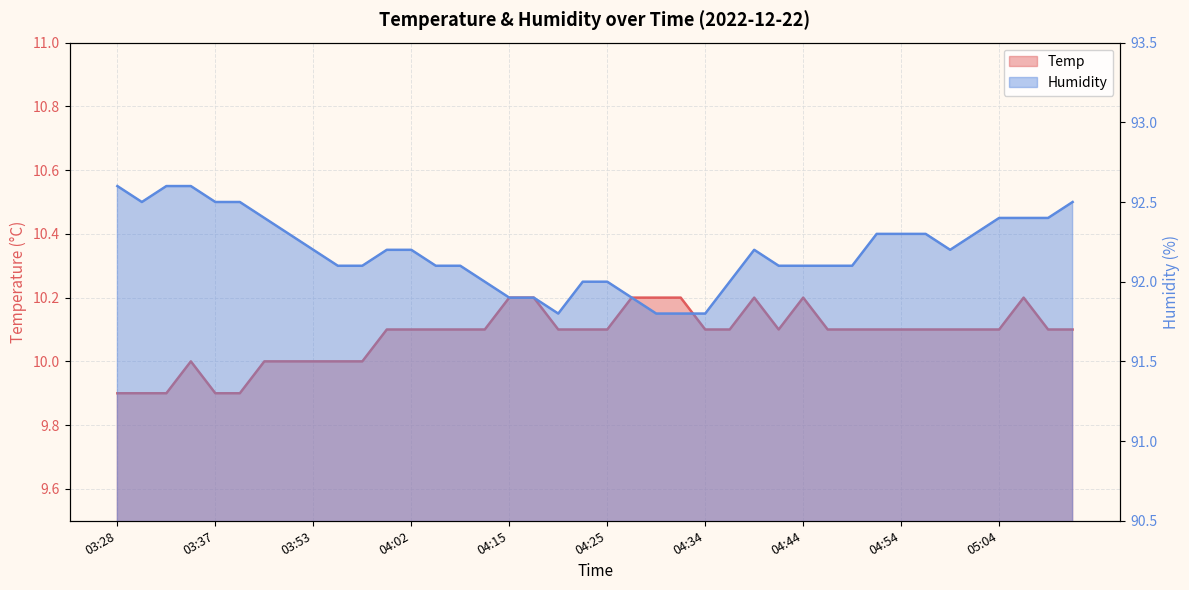

Reading left to right, transcribe all the data shown in this chart.

Temp: 9.9	9.9	9.9	10.0	9.9	9.9	10.0	10.0	10.0	10.0	10.0	10.1	10.1	10.1	10.1	10.1	10.2	10.2	10.1	10.1	10.1	10.2	10.2	10.2	10.1	10.1	10.2	10.1	10.2	10.1	10.1	10.1	10.1	10.1	10.1	10.1	10.1	10.2	10.1	10.1
Humidity: 92.6	92.5	92.6	92.6	92.5	92.5	92.4	92.3	92.2	92.1	92.1	92.2	92.2	92.1	92.1	92.0	91.9	91.9	91.8	92.0	92.0	91.9	91.8	91.8	91.8	92.0	92.2	92.1	92.1	92.1	92.1	92.3	92.3	92.3	92.2	92.3	92.4	92.4	92.4	92.5